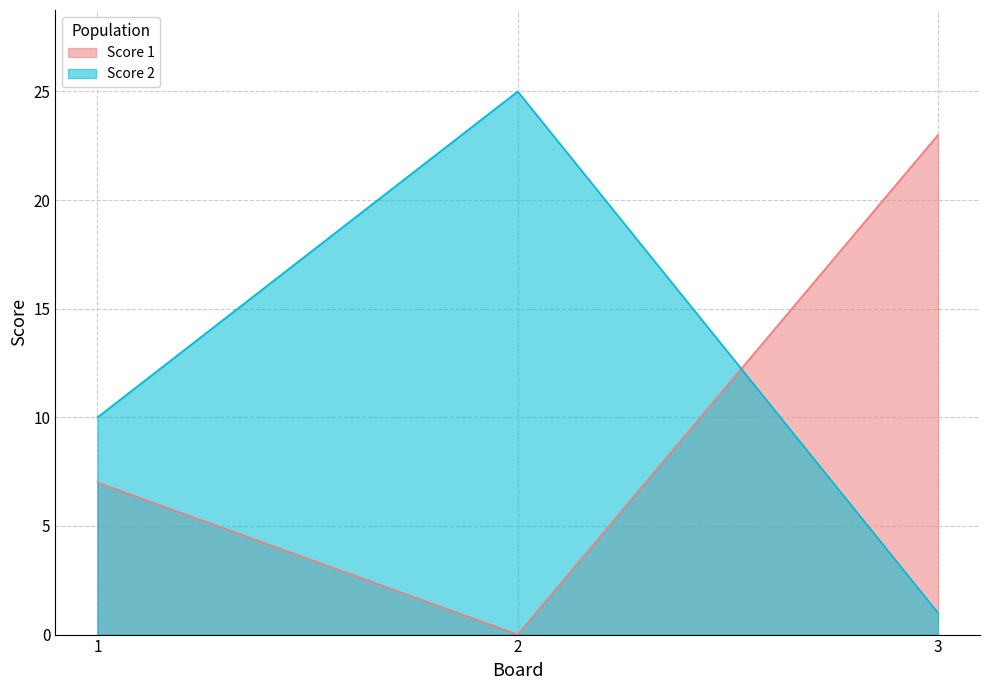

Which category has the highest value across all series?

2